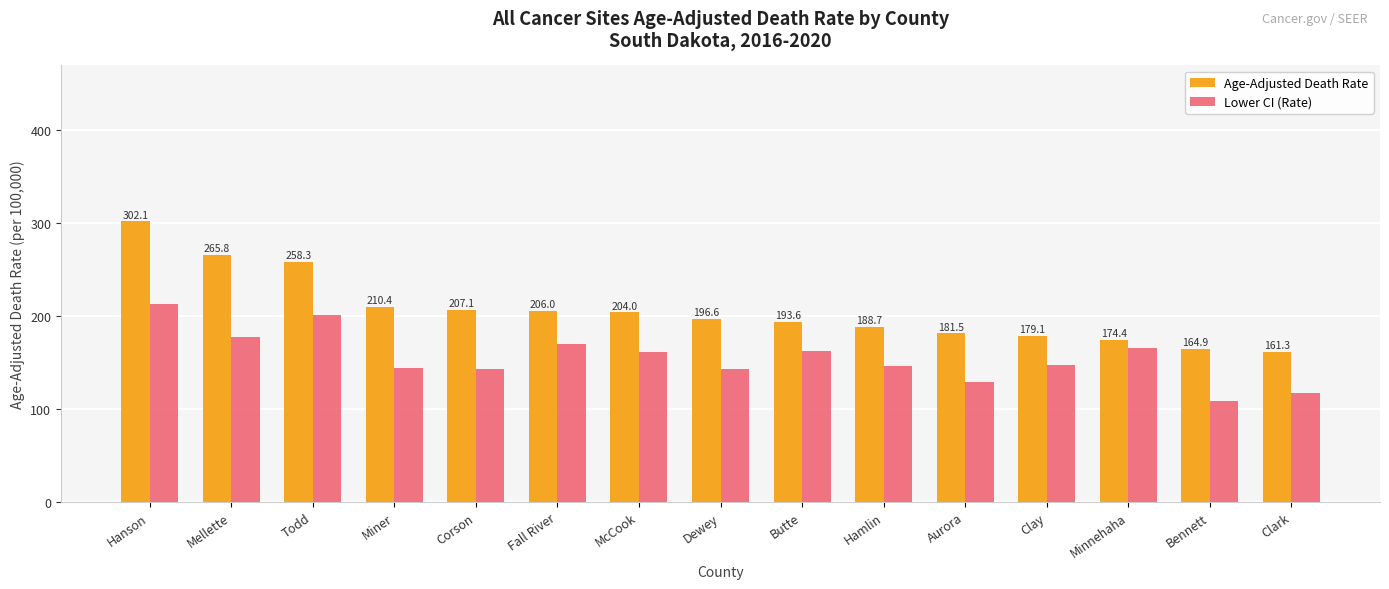

Where is Age-Adjusted Death Rate nearest to the value 231?

Miner